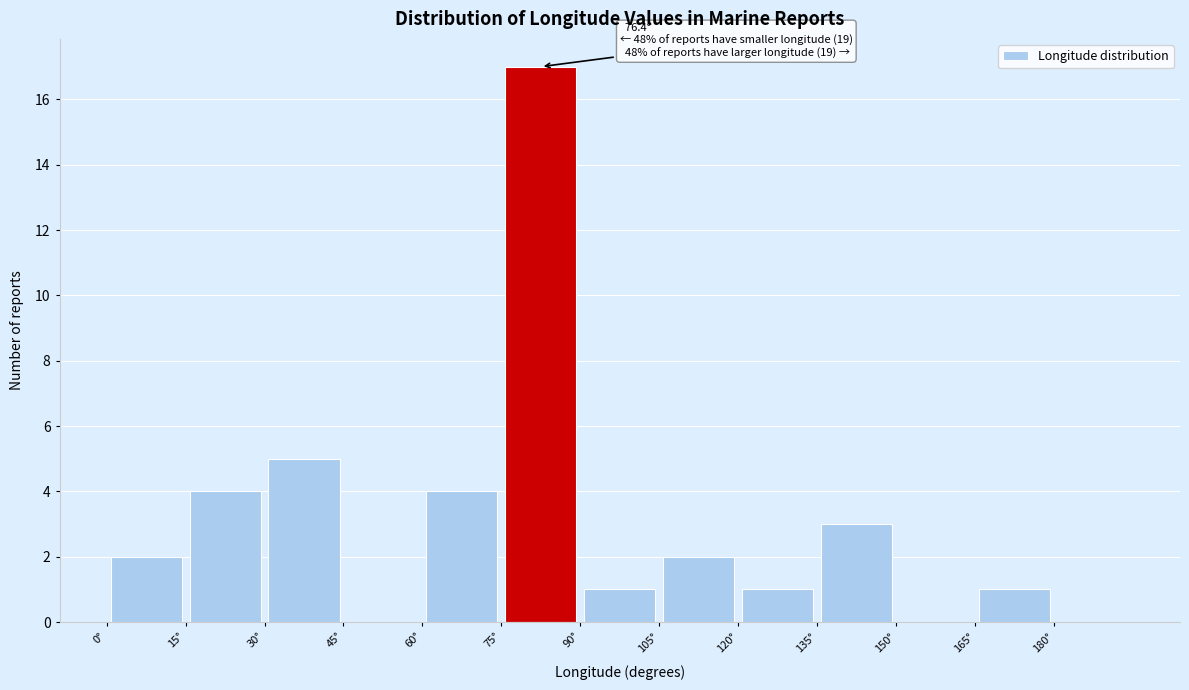

Which range on the x-axis has the tallest bar?

75 to 90